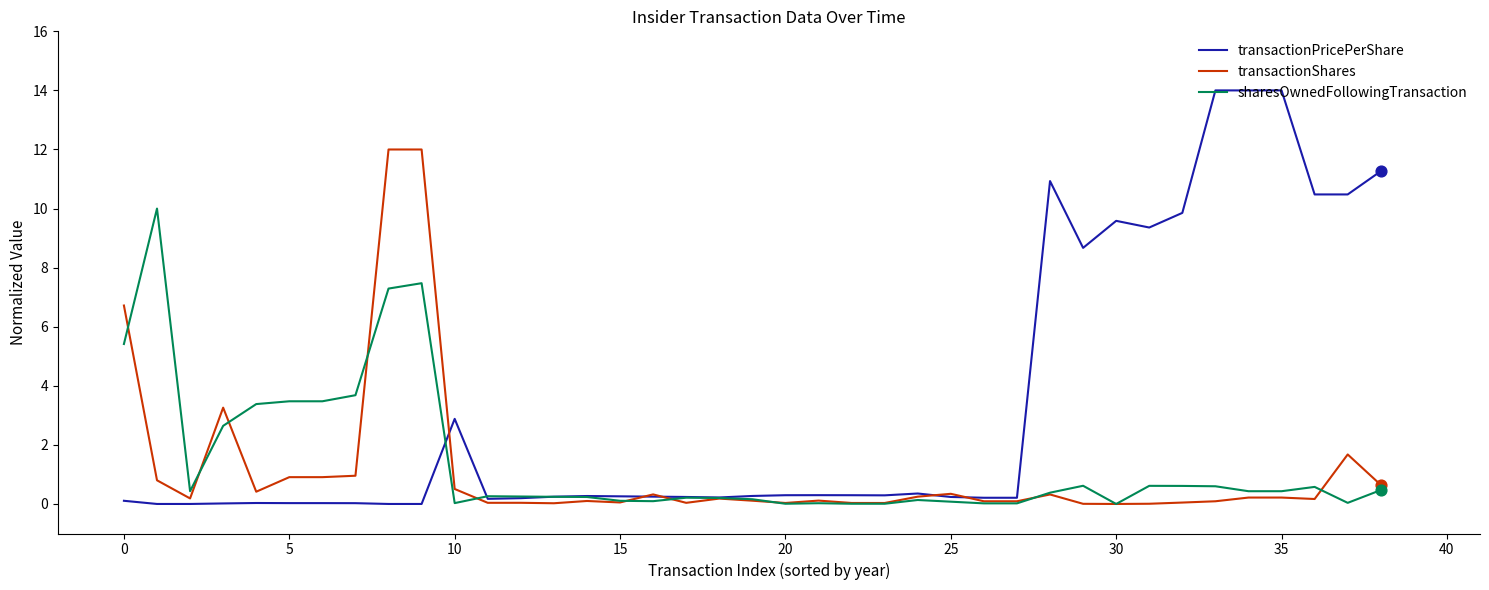

Which series has the largest total across all categories?

transactionPricePerShare